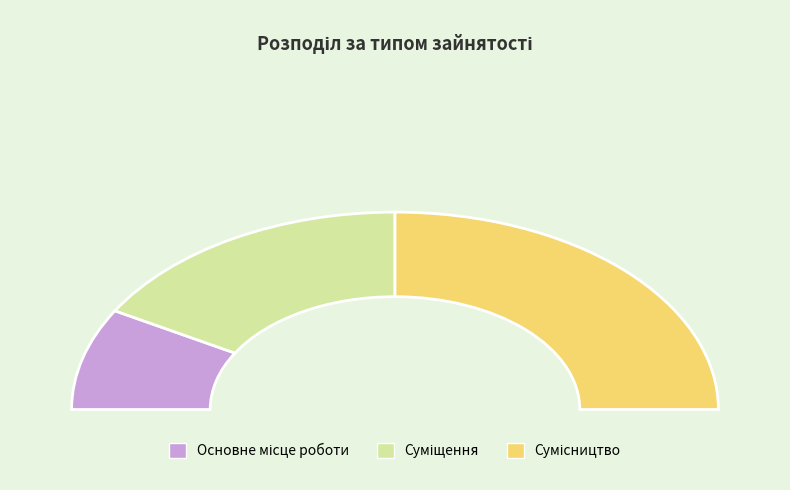

Combined, what portion of the pie is Суміщення and Основне місце роботи?

50.0%